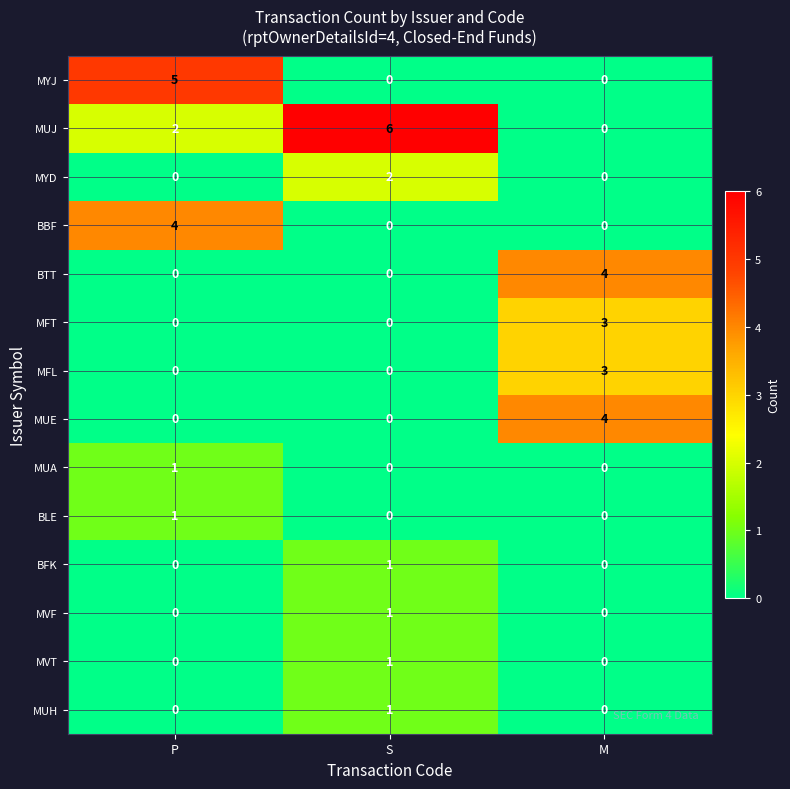

At which category is the sum across all series the highest?

M